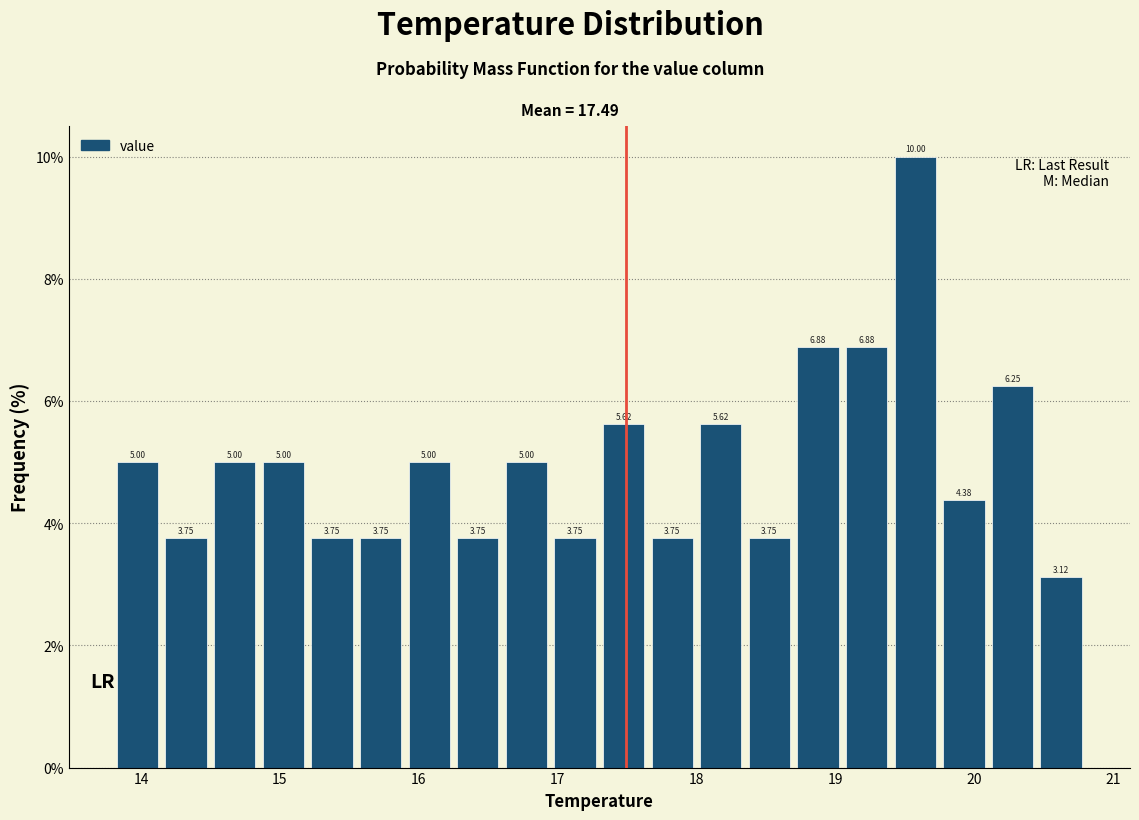

Around what value on the x-axis is the tallest bar? Give the approximate position of its centre, as read against the axis.

19.6